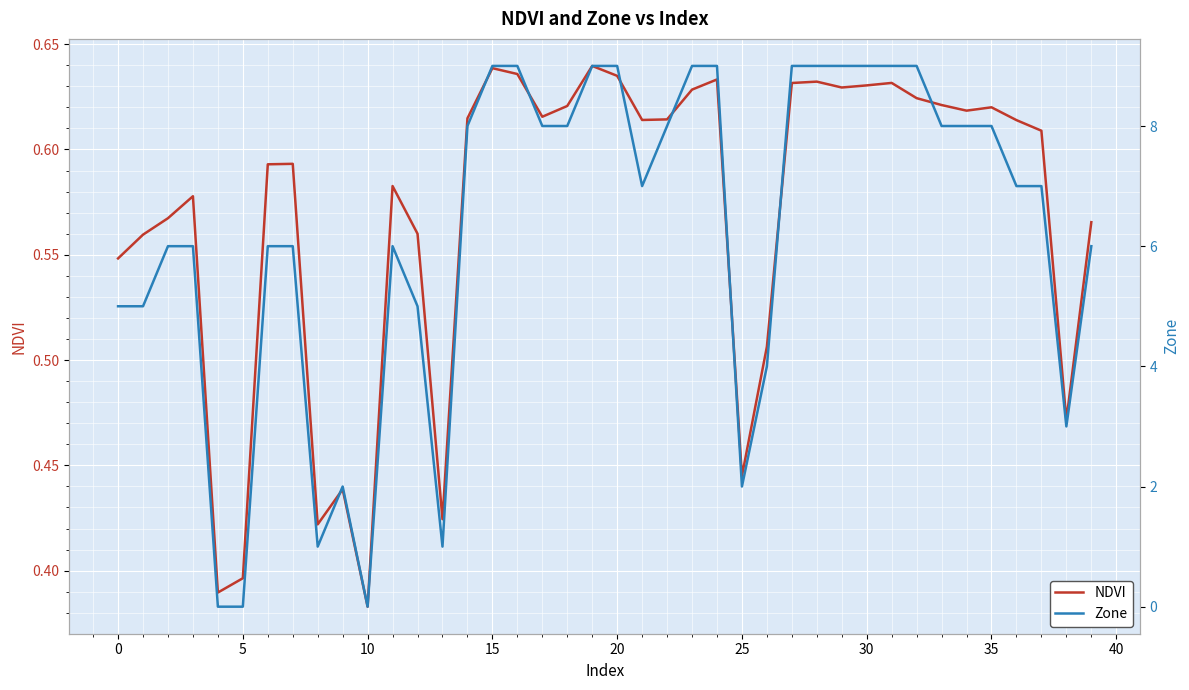

True or false: NDVI has more than 0 points higher than both neighbors.

True